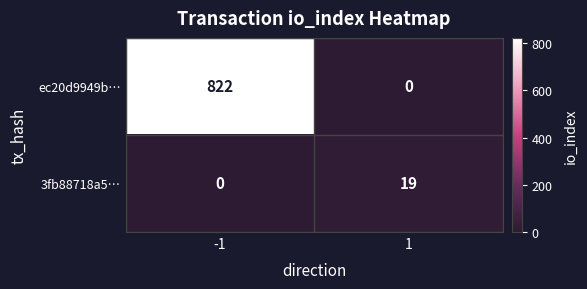

True or false: ec20d9949b… has a value of 0 at 1.

True